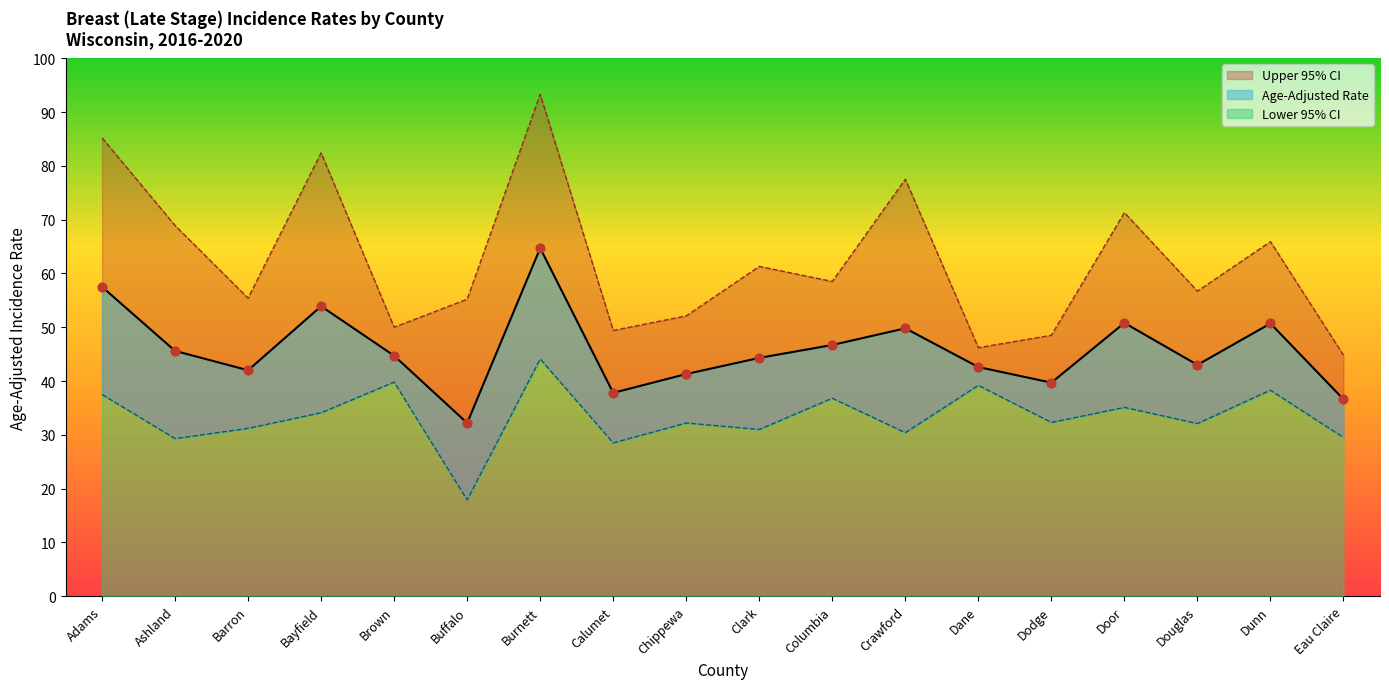

Which series has the largest Y range (max minus min)?

Upper 95% CI